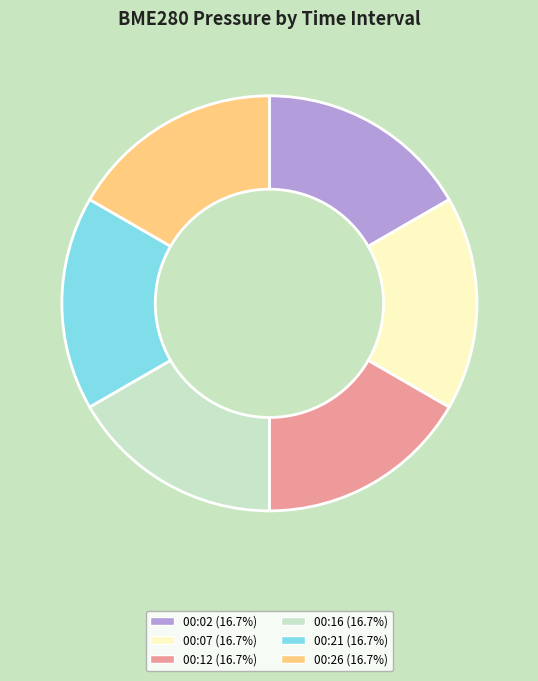

What is the ratio of the value at 00:12 (16.7%) to the value at 00:02 (16.7%)?

1.0